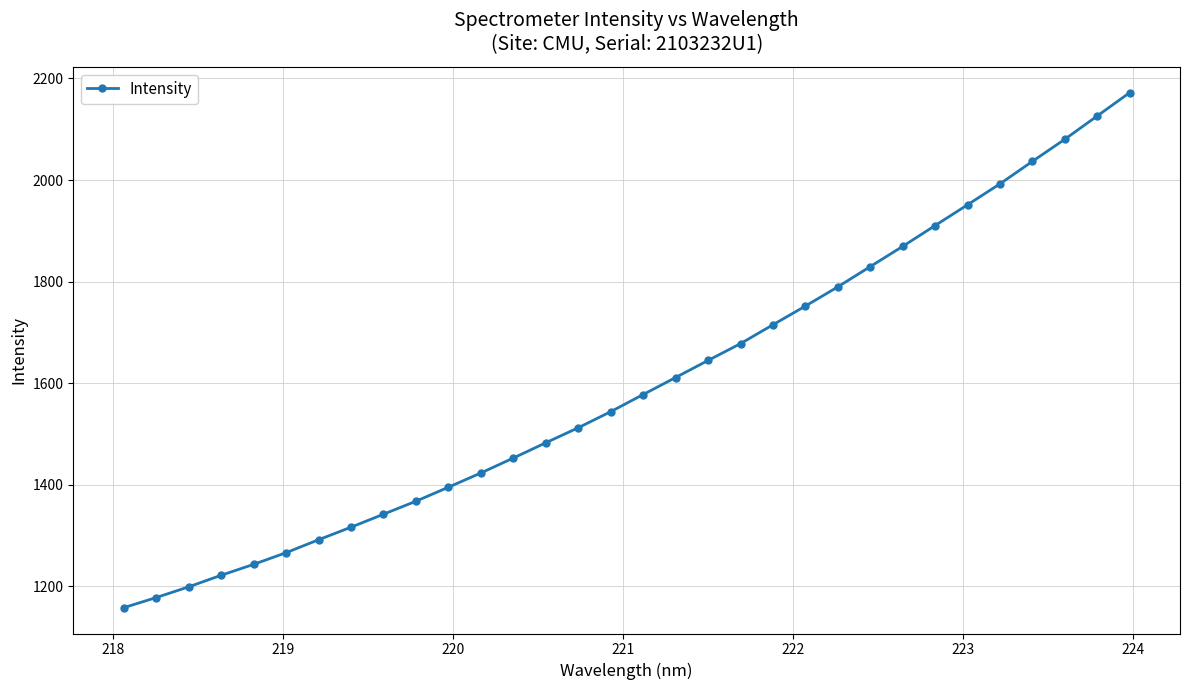

True or false: the data has more than 2 interior local peaks.

False